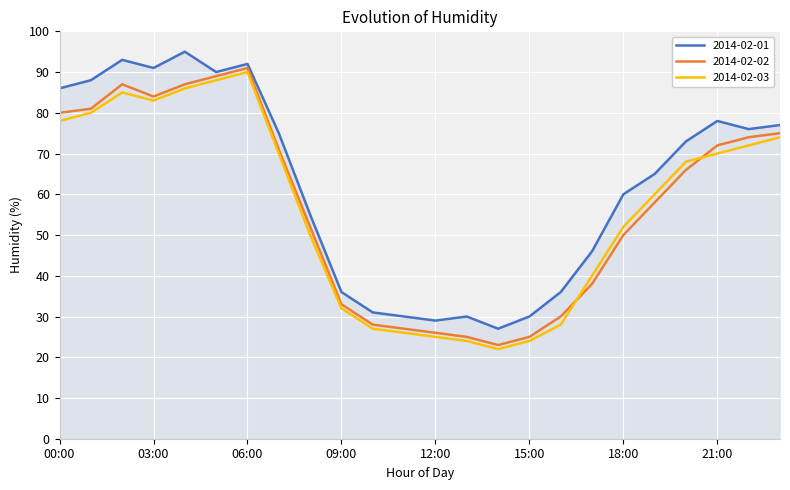

Which series has the largest total across all categories?

2014-02-01